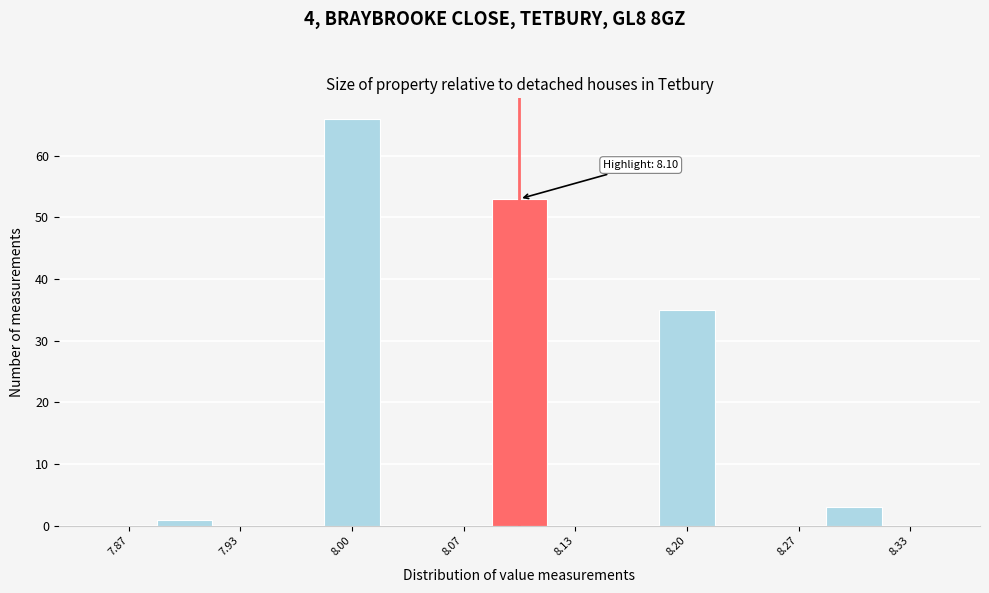

Around what value on the x-axis is the tallest bar? Give the approximate position of its centre, as read against the axis.

8.00